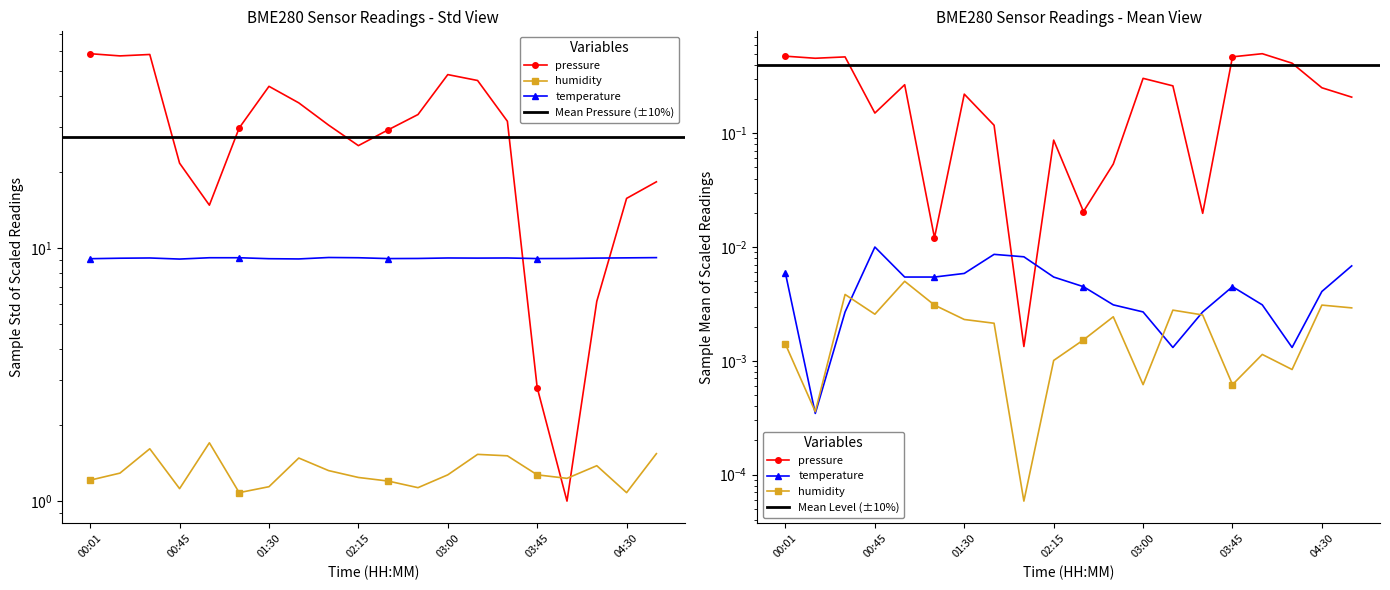

Is it true that humidity equals 0.4 at 03:00?

False